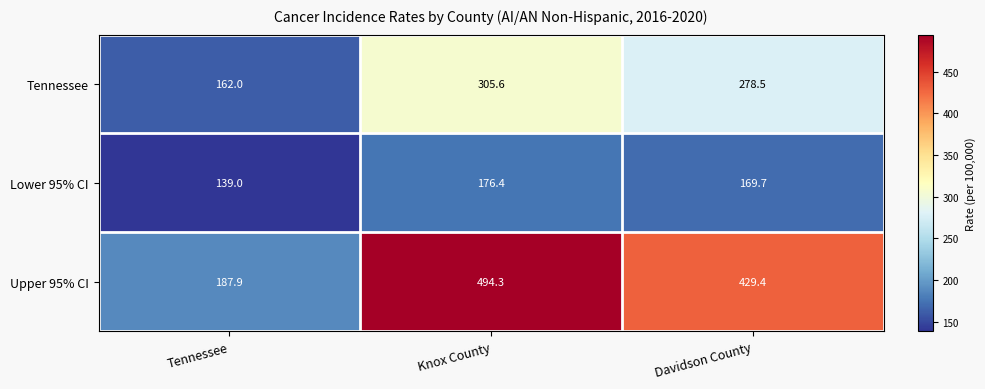

Rank the series by their average value, from lowest to highest.

Lower 95% CI, Tennessee, Upper 95% CI